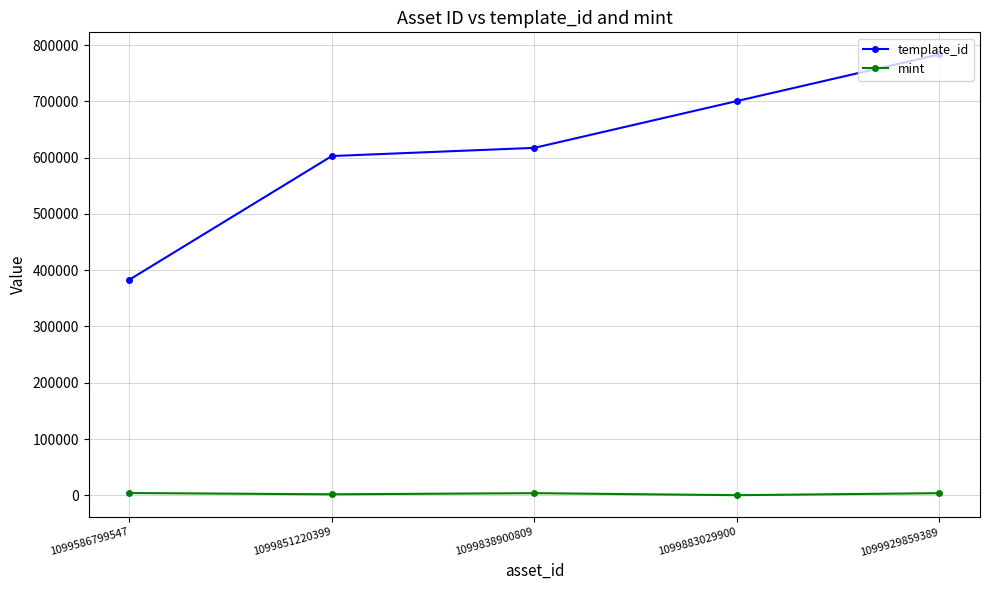

Which series has the largest range (max minus min)?

template_id